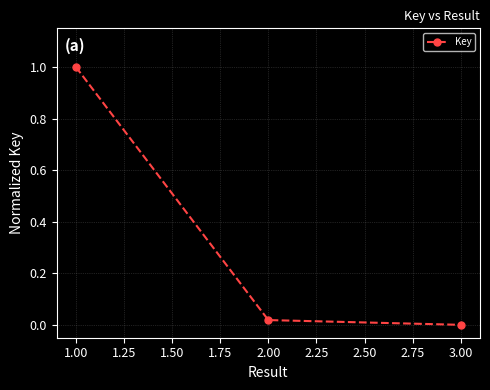

Does the chart display data point markers on the line(s)?

Yes